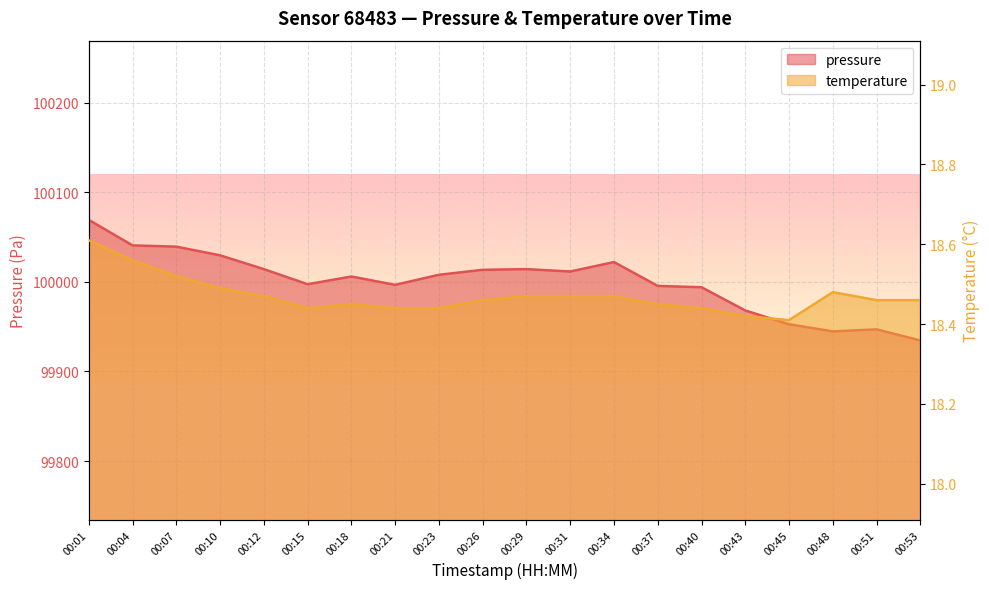

What is the maximum value shown in the chart?

100069.2